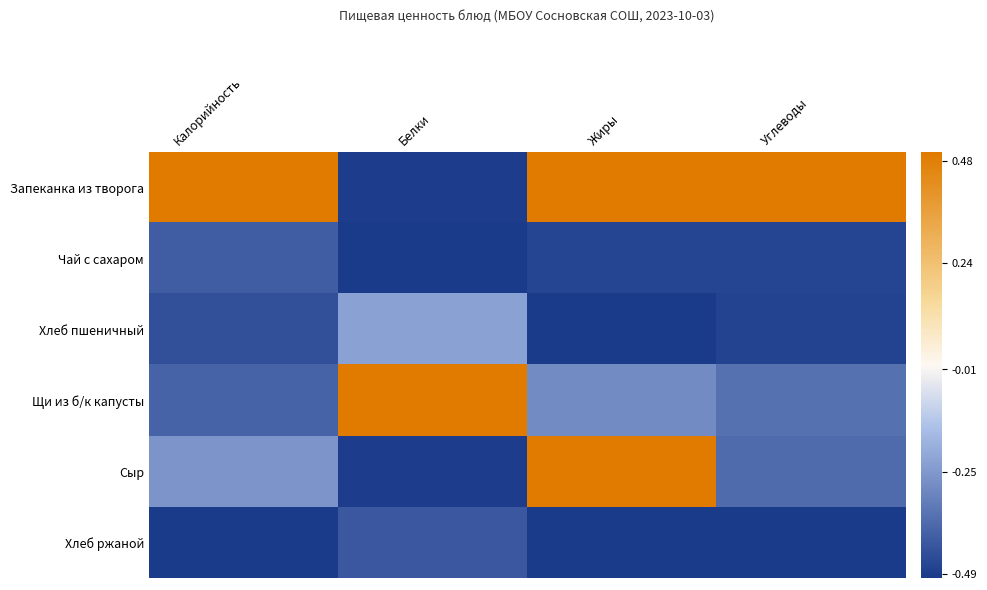

At how many categories does at least one series exceed 0?

4